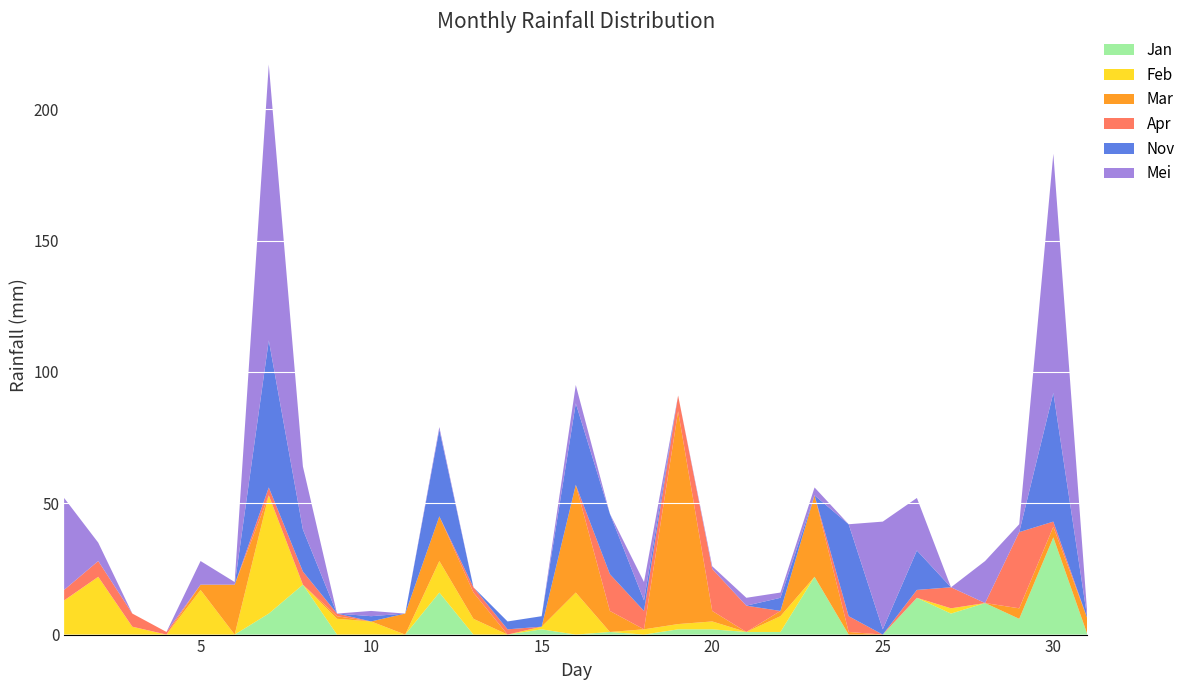

Reading left to right, what are all the values shown in this chart?

Jan: Jan=0	Feb=0	Mar=0	Apr=0	Mei=0	Jun=0	Jul=8	Agu=19	Sep=0	Okt=0	Nov=0	Des=16	12=0	13=0	14=2	15=0	16=1	17=0	18=2	19=2	20=1	21=1	22=22	23=0	24=0	25=14	26=8	27=12	28=6	29=37	30=0
Feb: Jan=13	Feb=22	Mar=3	Apr=0	Mei=17	Jun=0	Jul=45	Agu=0	Sep=6	Okt=5	Nov=0	Des=12	12=6	13=0	14=1	15=16	16=0	17=2	18=2	19=3	20=0	21=6	22=0	23=0	24=0	25=0	26=2	27=0	28=0	29=0	30=0
Mar: Jan=0	Feb=0	Mar=0	Apr=0	Mei=2	Jun=19	Jul=0	Agu=0	Sep=1	Okt=0	Nov=8	Des=17	12=10	13=0	14=0	15=41	16=8	17=0	18=81	19=4	20=0	21=2	22=31	23=1	24=0	25=0	26=0	27=0	28=4	29=4	30=6
Apr: Jan=4	Feb=6	Mar=5	Apr=1	Mei=0	Jun=0	Jul=3	Agu=5	Sep=1	Okt=0	Nov=0	Des=0	12=2	13=2	14=0	15=0	16=14	17=7	18=6	19=16	20=10	21=0	22=0	23=6	24=0	25=3	26=8	27=0	28=29	29=2	30=0
Nov: Jan=0	Feb=0	Mar=0	Apr=0	Mei=0	Jun=0	Jul=56	Agu=16	Sep=0	Okt=2	Nov=0	Des=33	12=0	13=3	14=4	15=31	16=23	17=4	18=0	19=0	20=0	21=5	22=0	23=35	24=2	25=15	26=0	27=0	28=0	29=49	30=0
Mei: Jan=35	Feb=7	Mar=0	Apr=0	Mei=9	Jun=1	Jul=105	Agu=24	Sep=0	Okt=2	Nov=0	Des=1	12=0	13=0	14=0	15=7	16=0	17=7	18=0	19=1	20=3	21=2	22=3	23=0	24=41	25=20	26=0	27=16	28=3	29=91	30=1